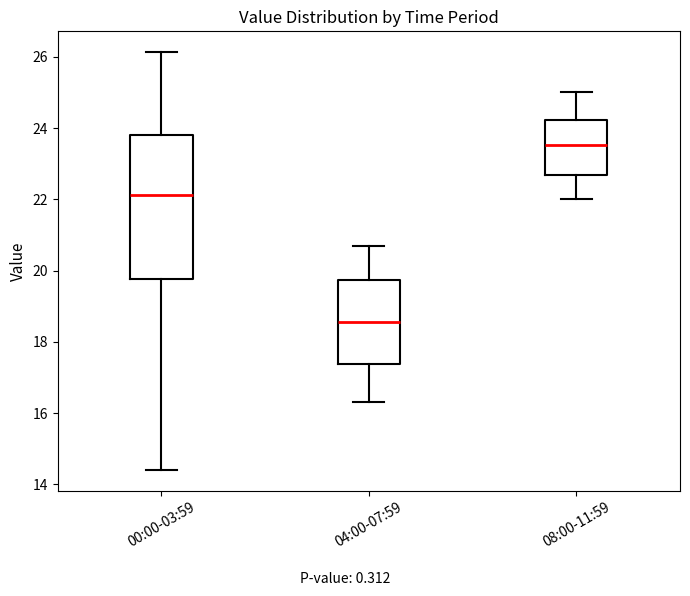

Reading left to right, transcribe this box plot: for each box, give where its median line is, the range the box spans, and where its two whiskers end, as read against the y-axis. The values are not printed on the chart, so give them approximately, as read against the axis.

00:00-03:59: median 22.2, box 19.8 to 23.8, whiskers 14.4 to 26.2
04:00-07:59: median 18.6, box 17.4 to 19.8, whiskers 16.4 to 20.8
08:00-11:59: median 23.6, box 22.6 to 24.2, whiskers 22.0 to 25.0